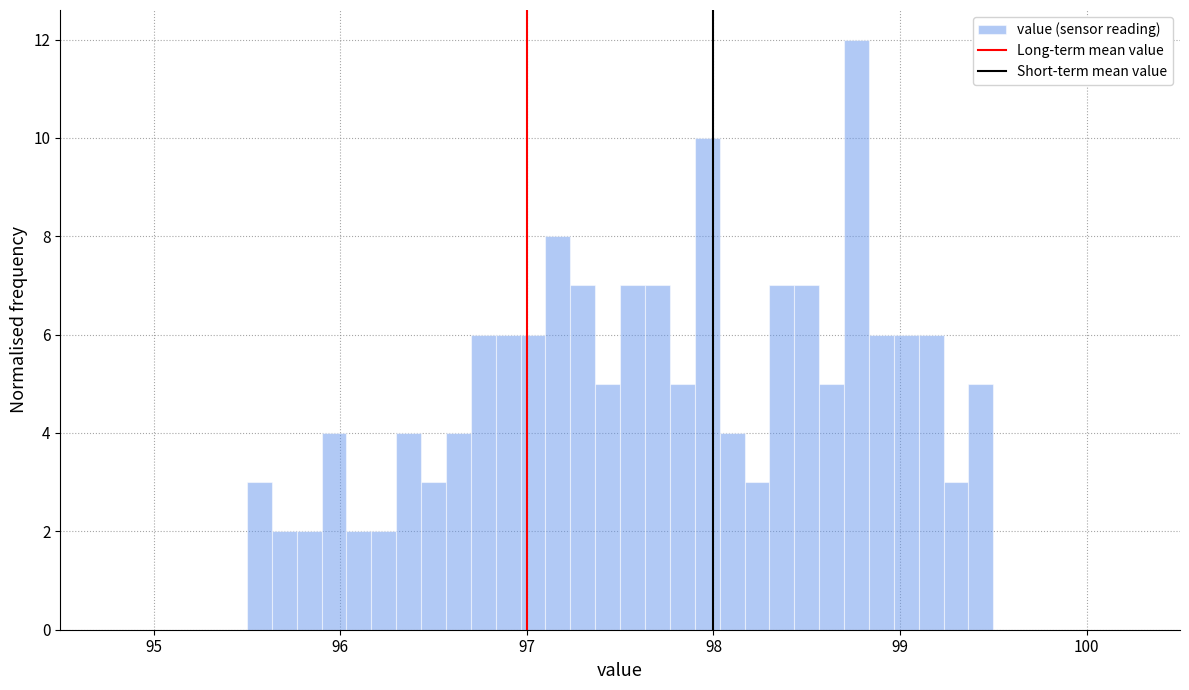

Read against the x-axis, roughly where is the centre of the tallest bar?

98.8